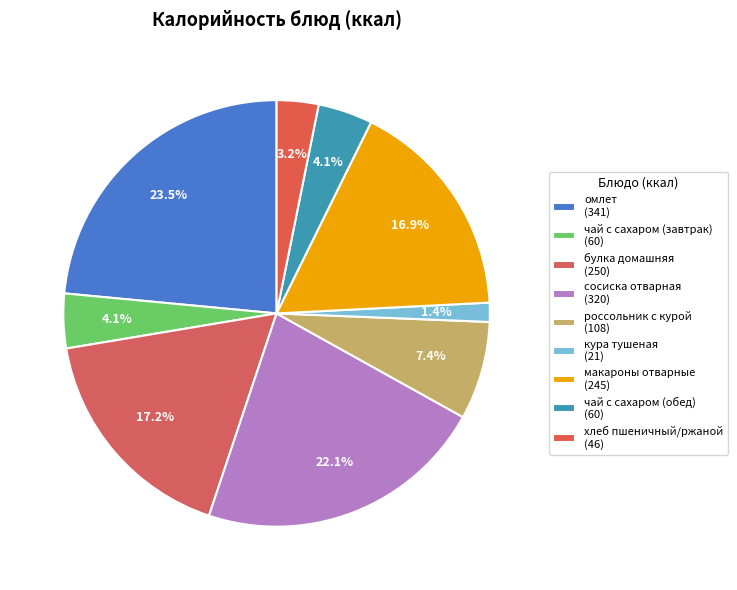

The чай с сахаром (завтрак) slice represents 4% of the pie. True or false?

True